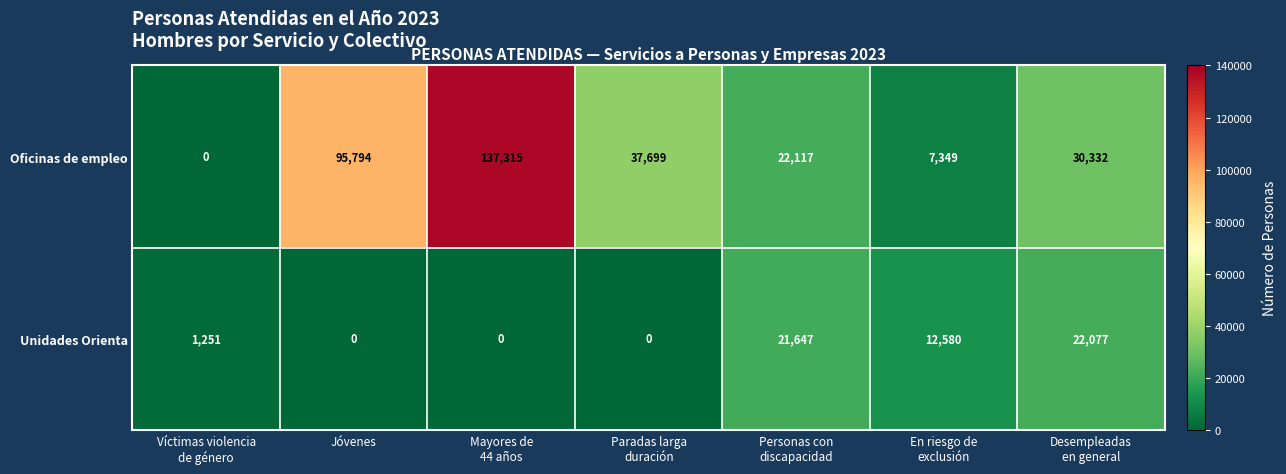

What is the difference between the second highest and minimum values in the Unidades Orienta series?

21647